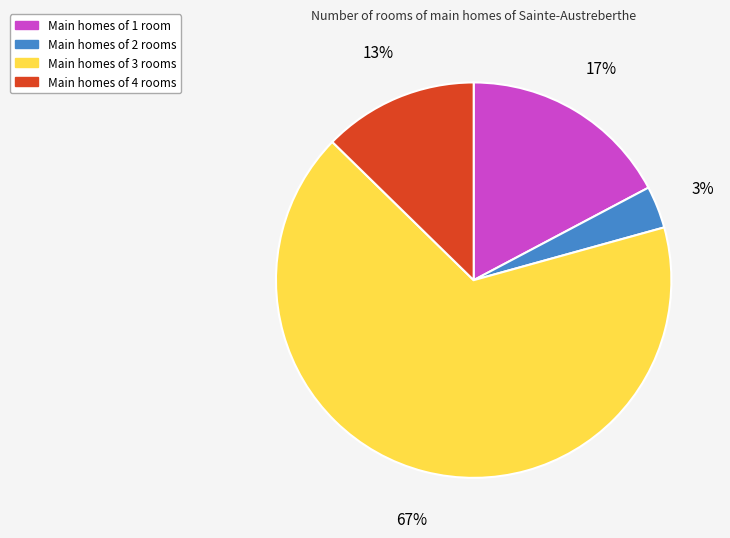

To the nearest percent, what is the average slice percentage?

25%